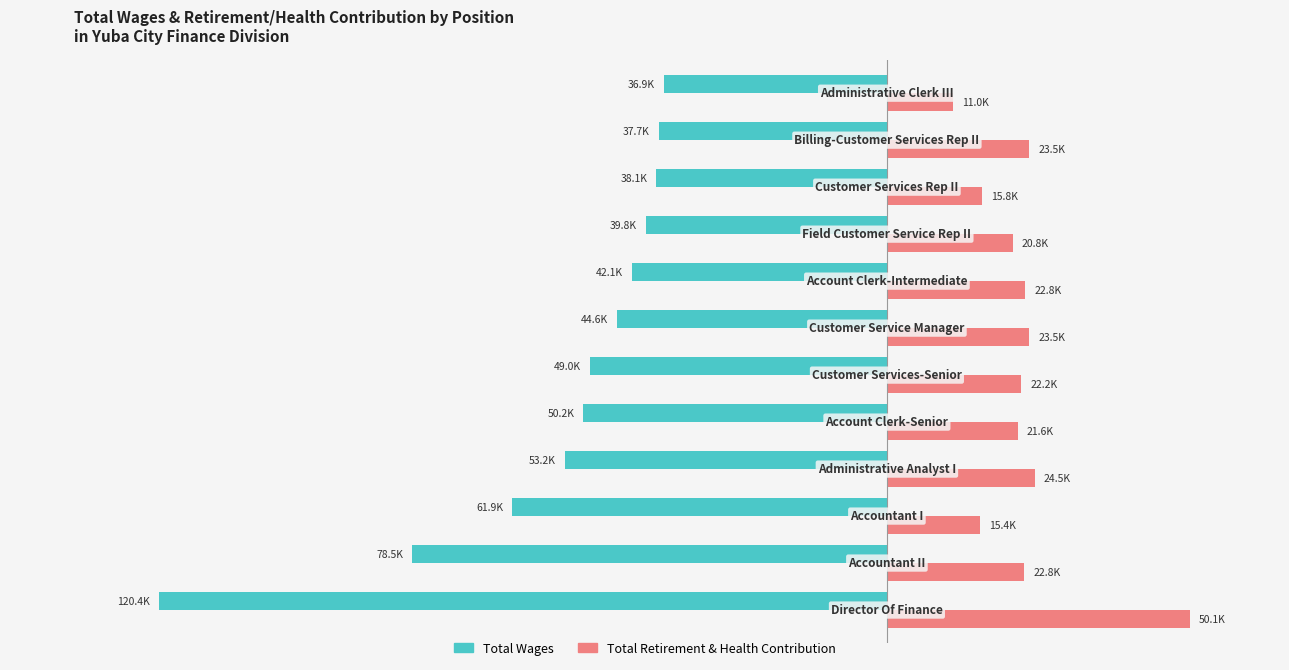

What is the maximum value for Total Retirement & Health Contribution?

50051.0